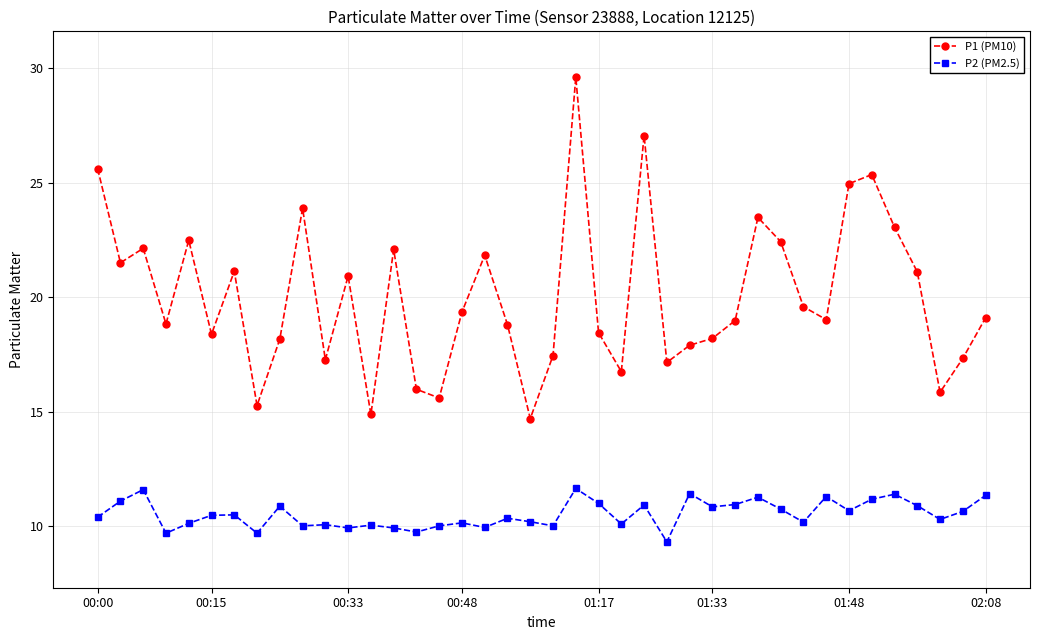

What is the lowest value of the P1 (PM10) series?

14.7